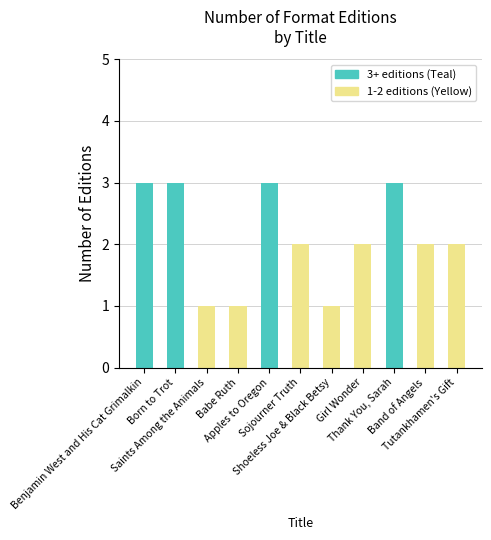

How many bars are there in total?

11